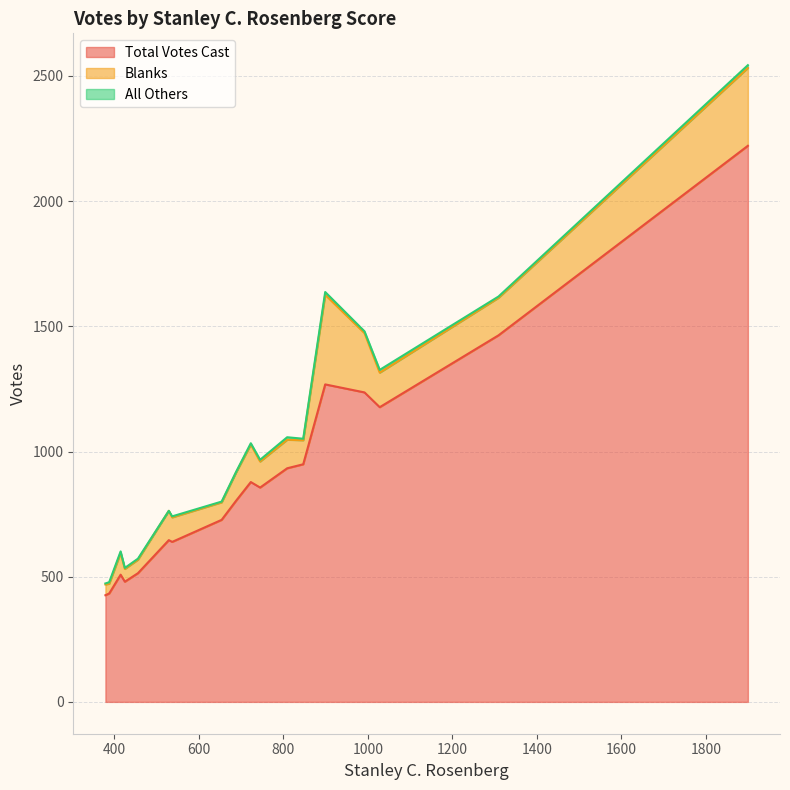

What is the highest value of the Total Votes Cast series?

2221